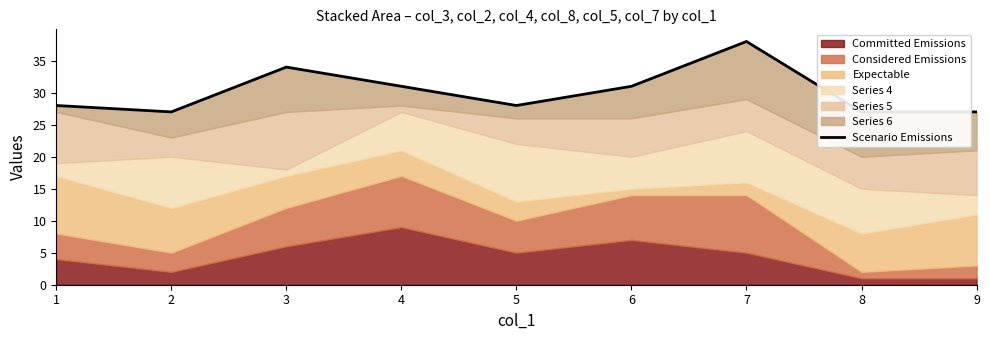

Which has a higher value, 1 or 6?

6